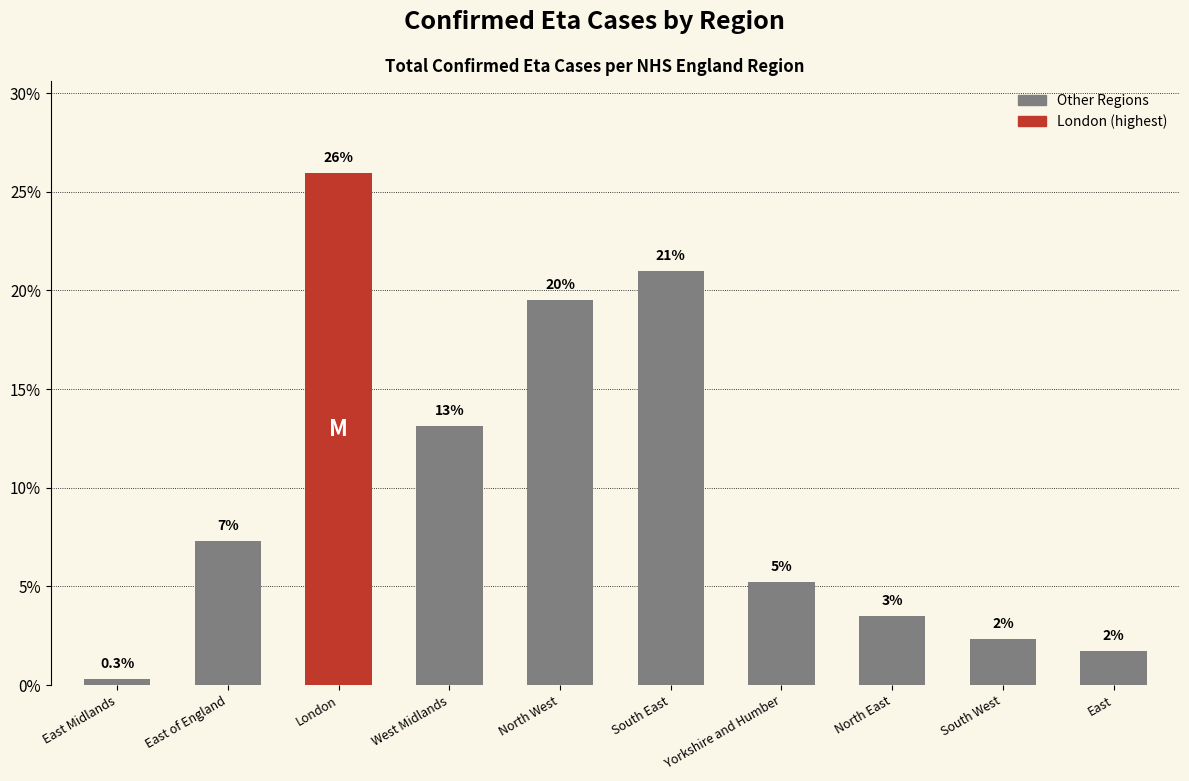

How many bars are there in total?

10